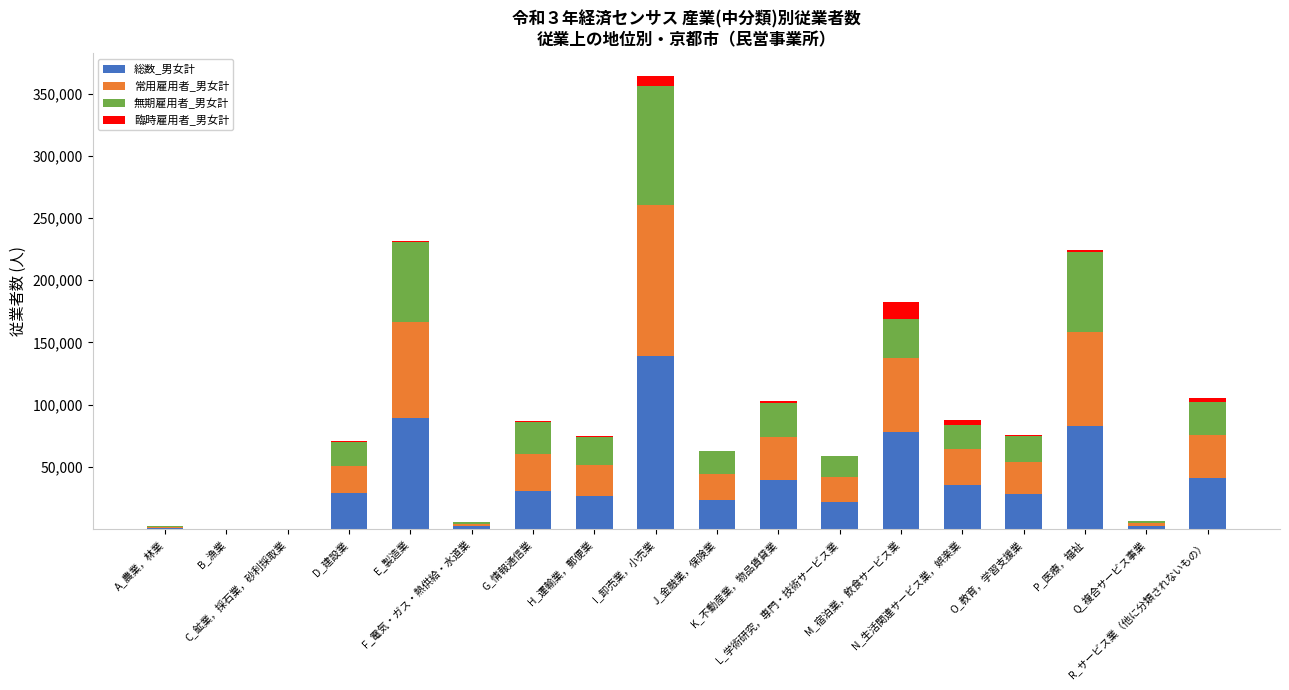

What is the maximum value for 総数_男女計?

139068